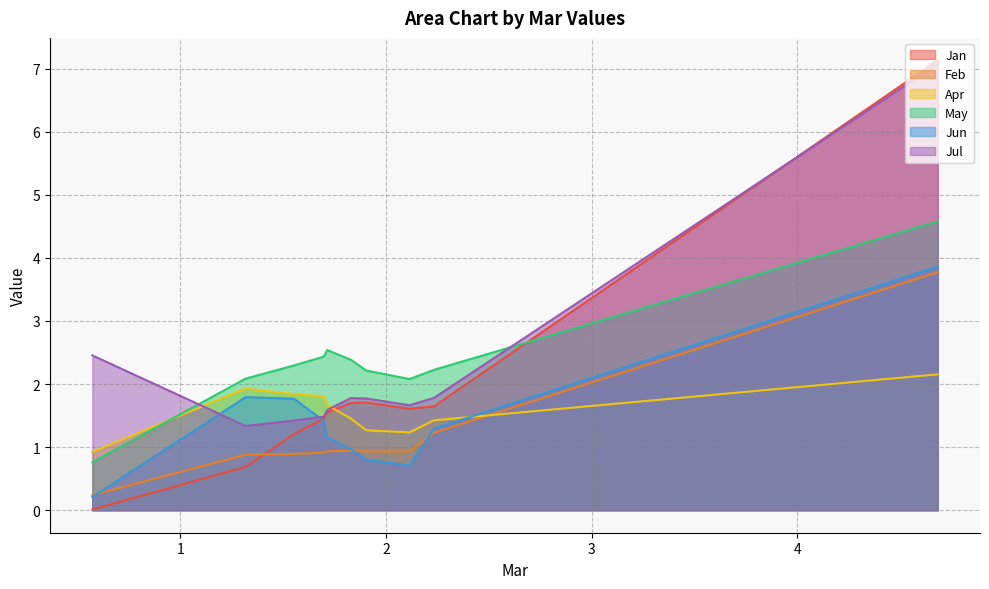

In Jun, how many points are lower than both neighbors (excluding endpoints)?

1